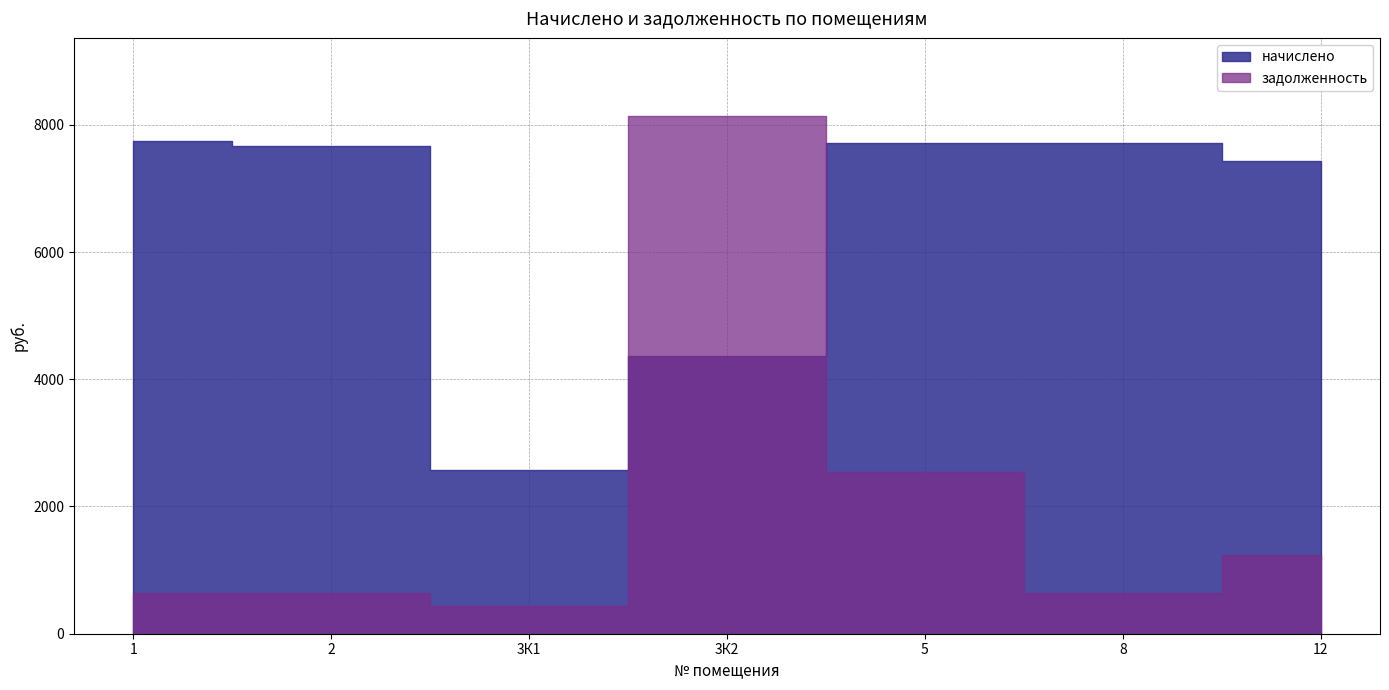

How many intersections are there between задолженность and начислено?

2